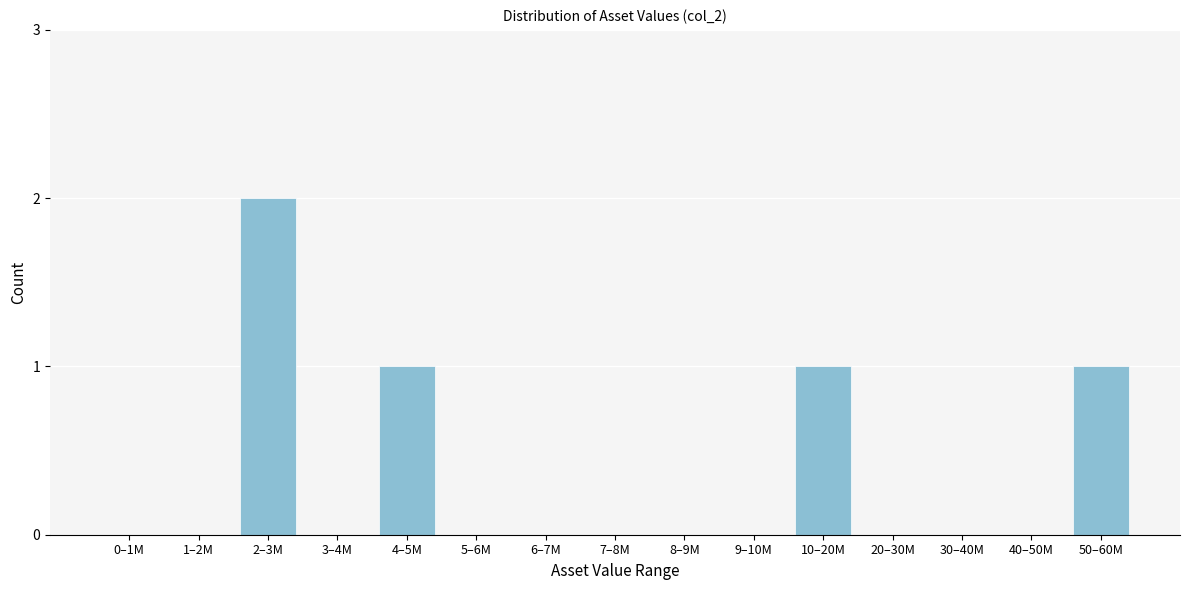

Reading left to right, transcribe all the data shown in this chart.

0–1M=0	1–2M=0	2–3M=2	3–4M=0	4–5M=1	5–6M=0	6–7M=0	7–8M=0	8–9M=0	9–10M=0	10–20M=1	20–30M=0	30–40M=0	40–50M=0	50–60M=1